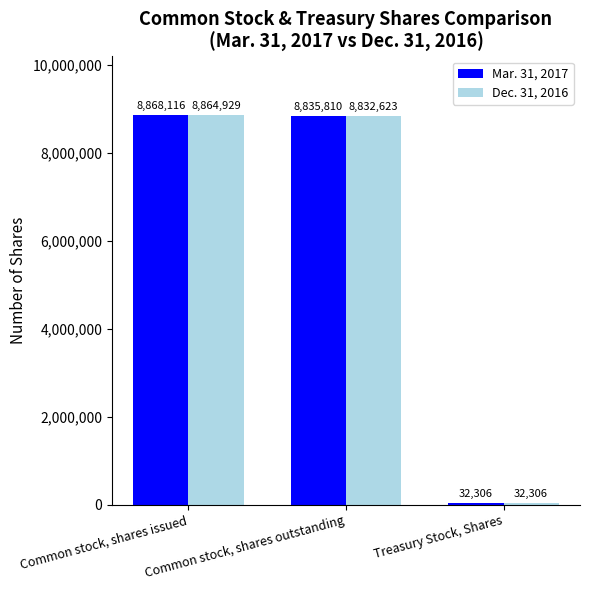

What are all the series names shown in the legend?

Mar. 31, 2017, Dec. 31, 2016